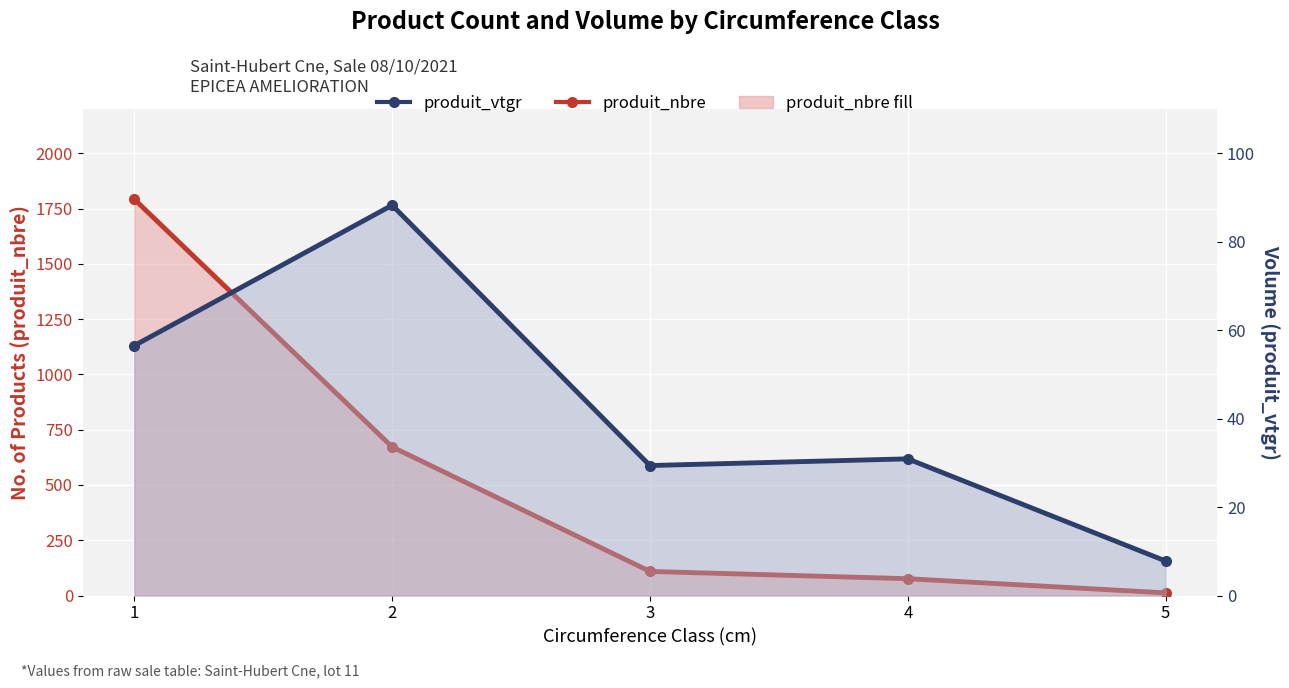

What is the sum of all produit_vtgr values?

212.9